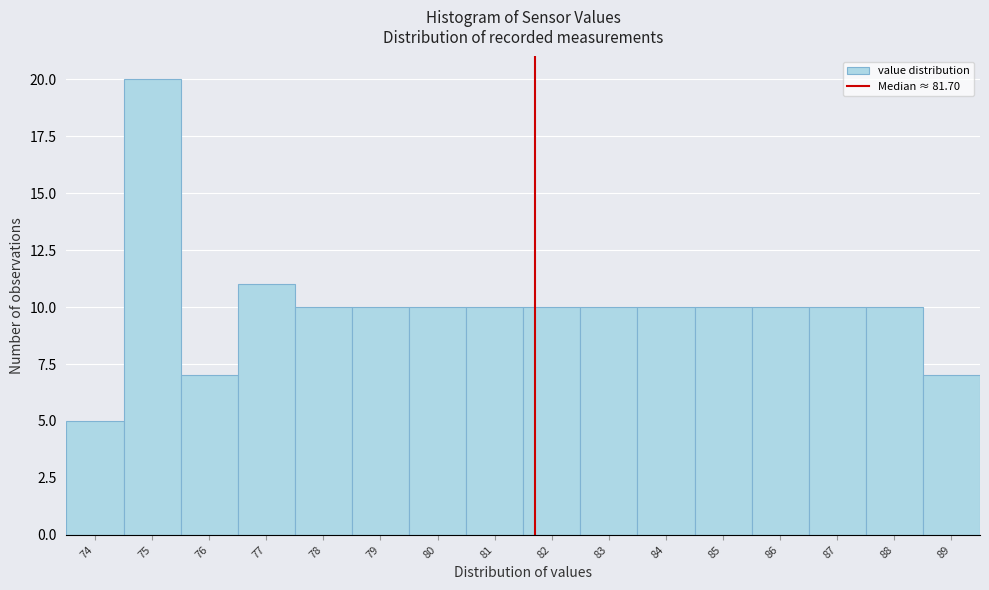

Reading left to right, extract all data points from this chart.

5	20	7	11	10	10	10	10	10	10	10	10	10	10	10	7